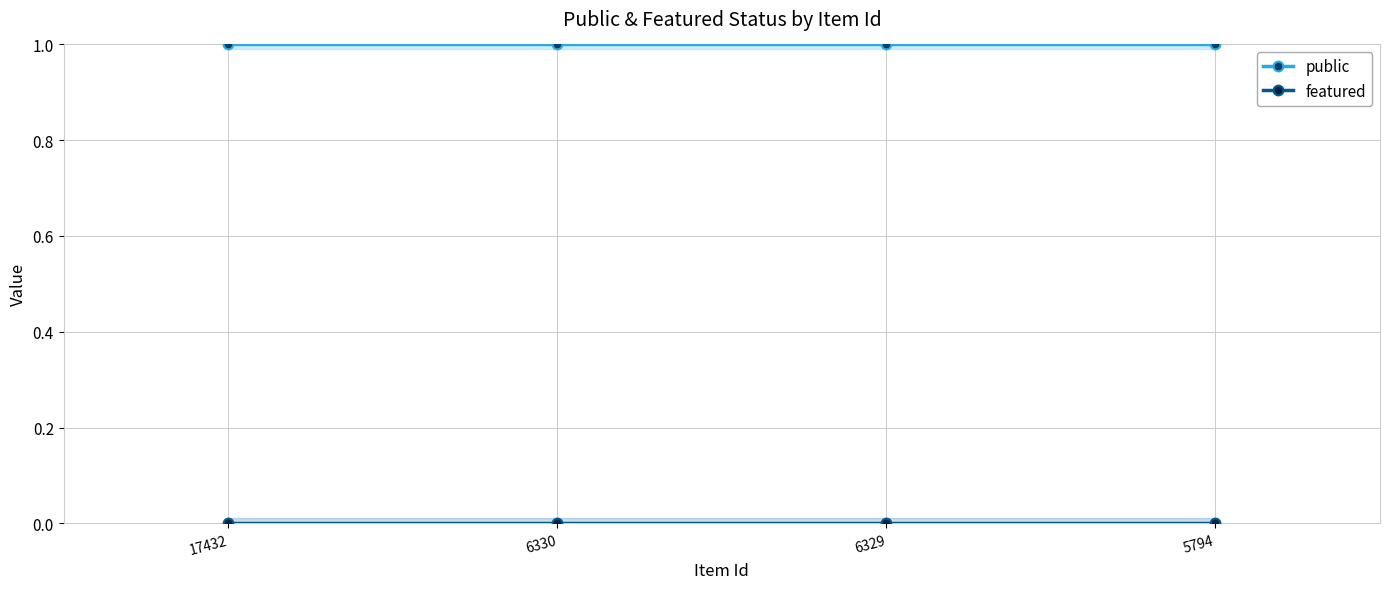

List the series in order of their overall mean, highest first.

public, featured